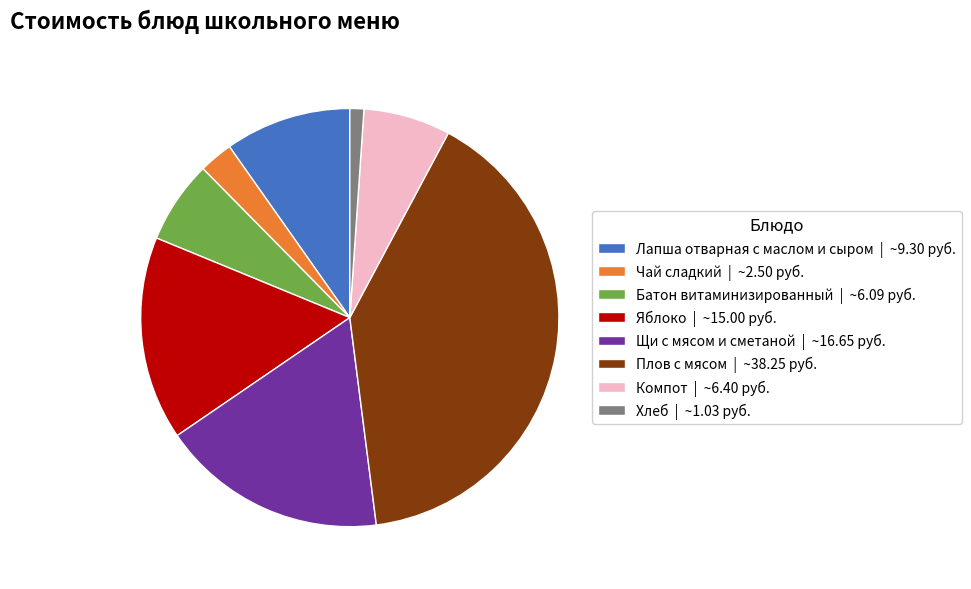

Is it true that Компот is 7% of the pie?

True